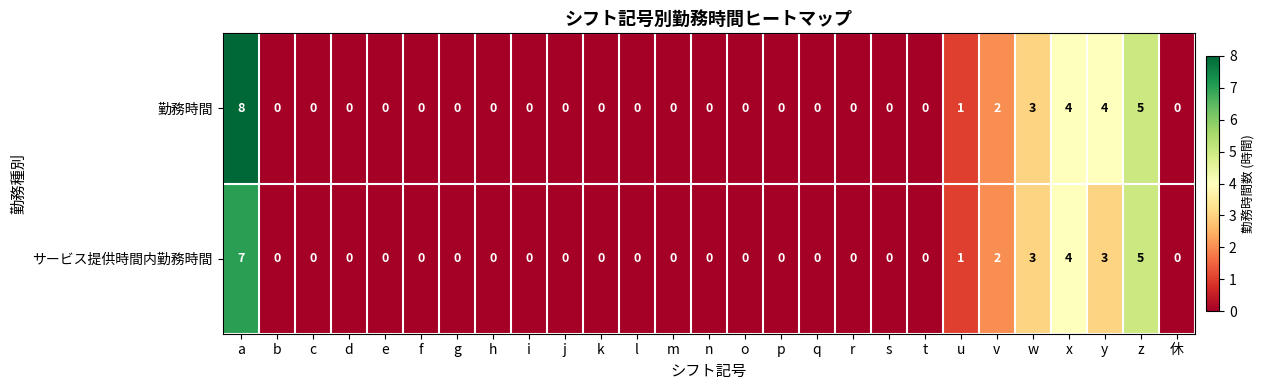

Which series has the largest range (max minus min)?

勤務時間